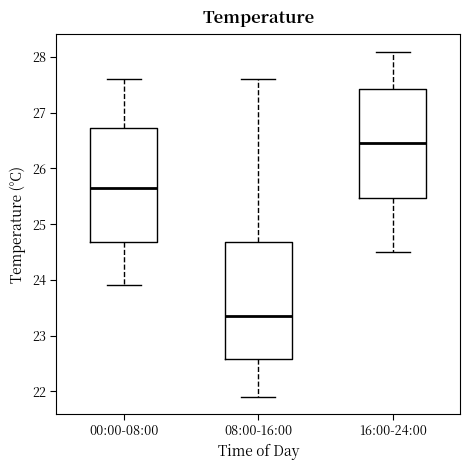

Reading left to right, transcribe this box plot: for each box, give where its median line is, the range the box spans, and where its two whiskers end, as read against the y-axis. The values are not printed on the chart, so give them approximately, as read against the axis.

00:00-08:00: median 25.7, box 24.7 to 26.7, whiskers 23.9 to 27.6
08:00-16:00: median 23.4, box 22.6 to 24.7, whiskers 21.9 to 27.6
16:00-24:00: median 26.5, box 25.5 to 27.4, whiskers 24.5 to 28.1